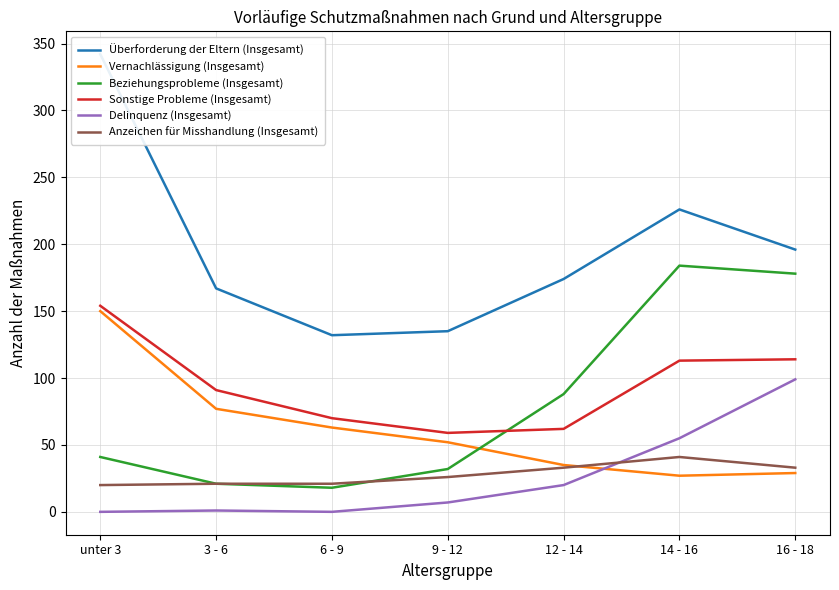

What is the approximate value of Anzeichen für Misshandlung (Insgesamt) at unter 3?

20